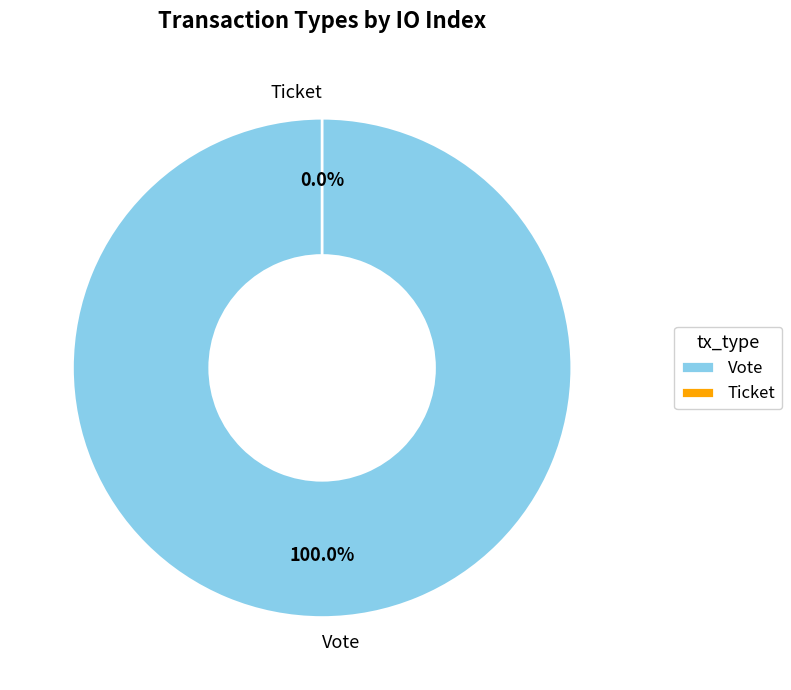

To the nearest percent, what is the combined percentage of Ticket and Vote?

100%